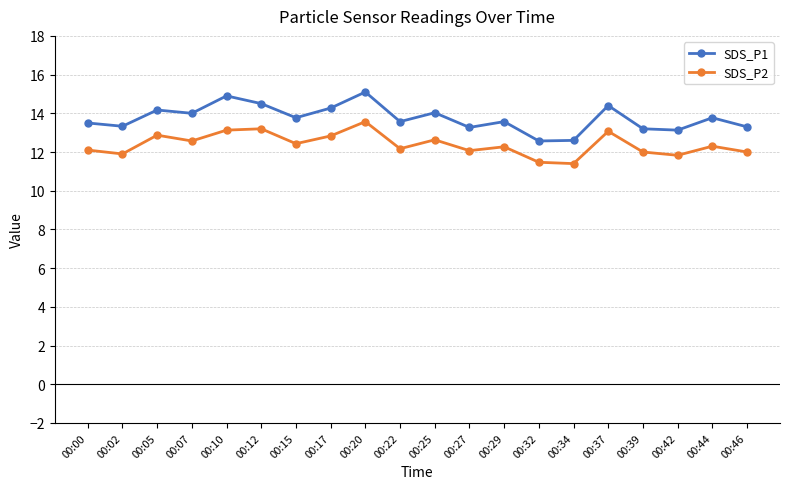

What is the average value of the SDS_P1 series?

13.7